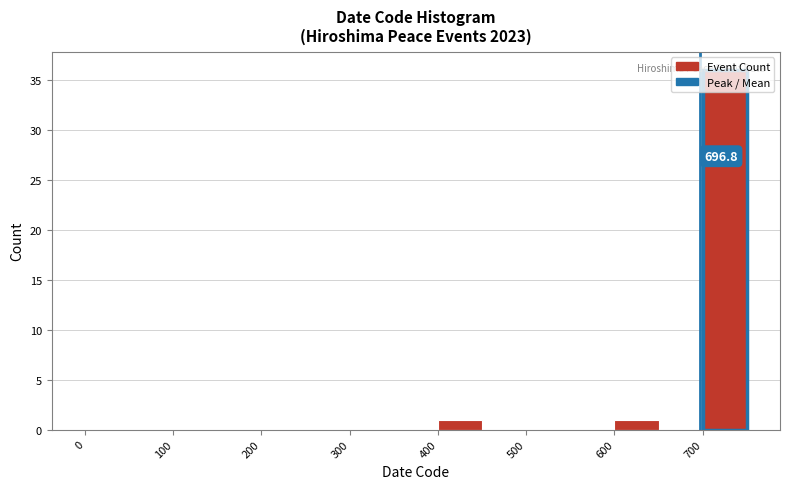

Over which range of the x-axis is the bar tallest?

700 to 750